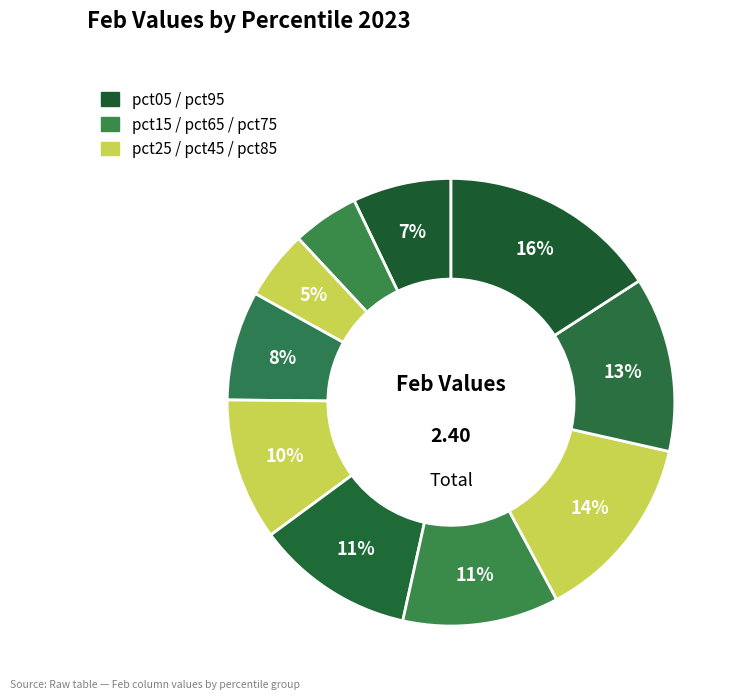

How many segments does this pie chart have?

10